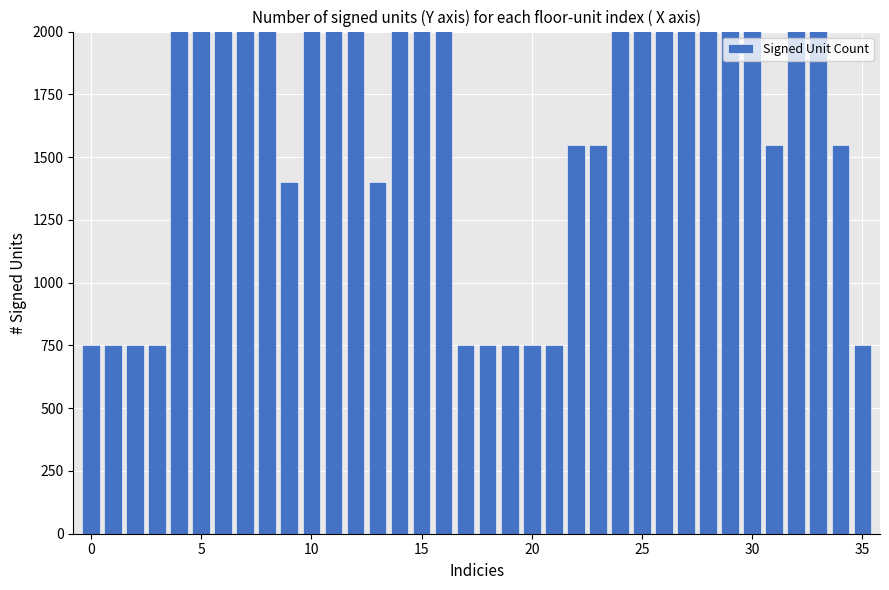

Reading right to left, list all the values displayed in this chart.

750	1550	2200	2200	1550	2200	2200	2200	2200	2200	2200	2200	1550	1550	750	750	750	750	750	2200	2200	2200	1400	2200	2200	2200	1400	2200	2200	2200	2200	2200	750	750	750	750